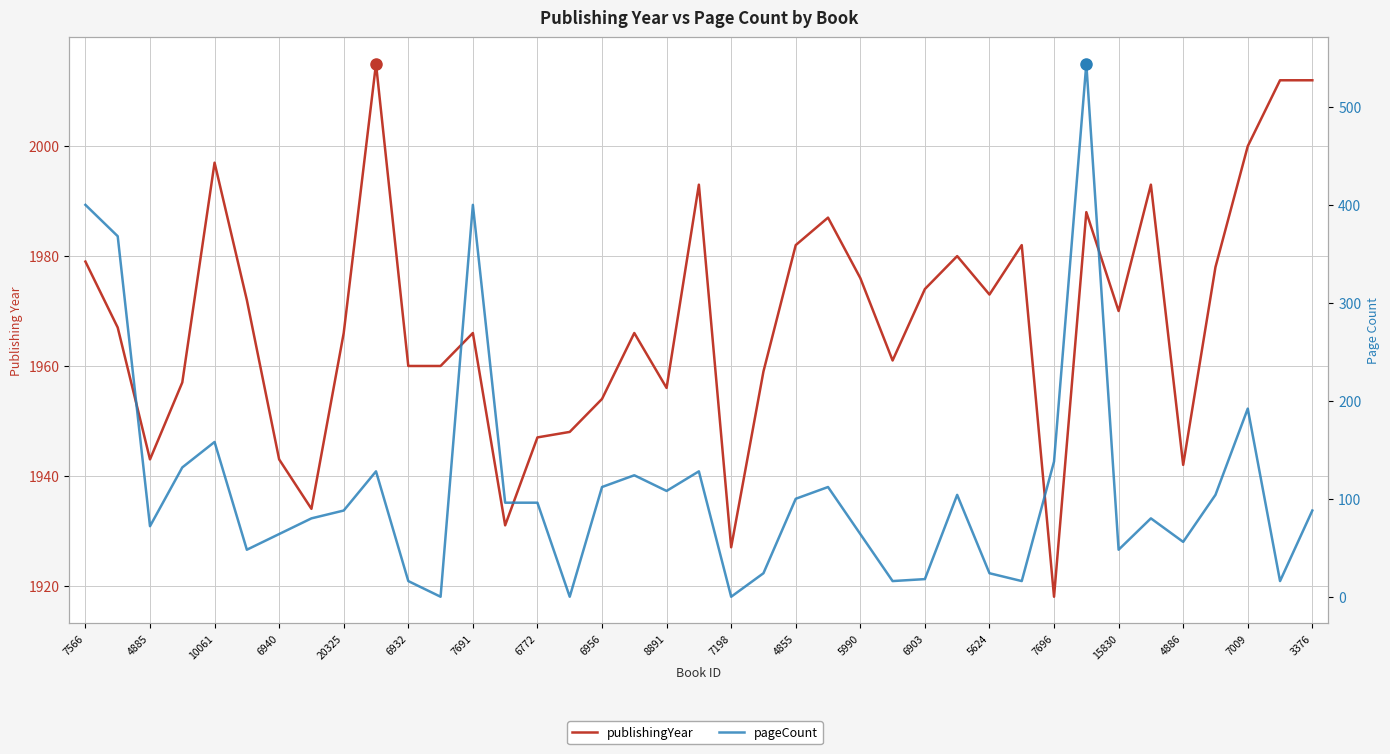

Is it true that publishingYear equals 565 at 7696?

False